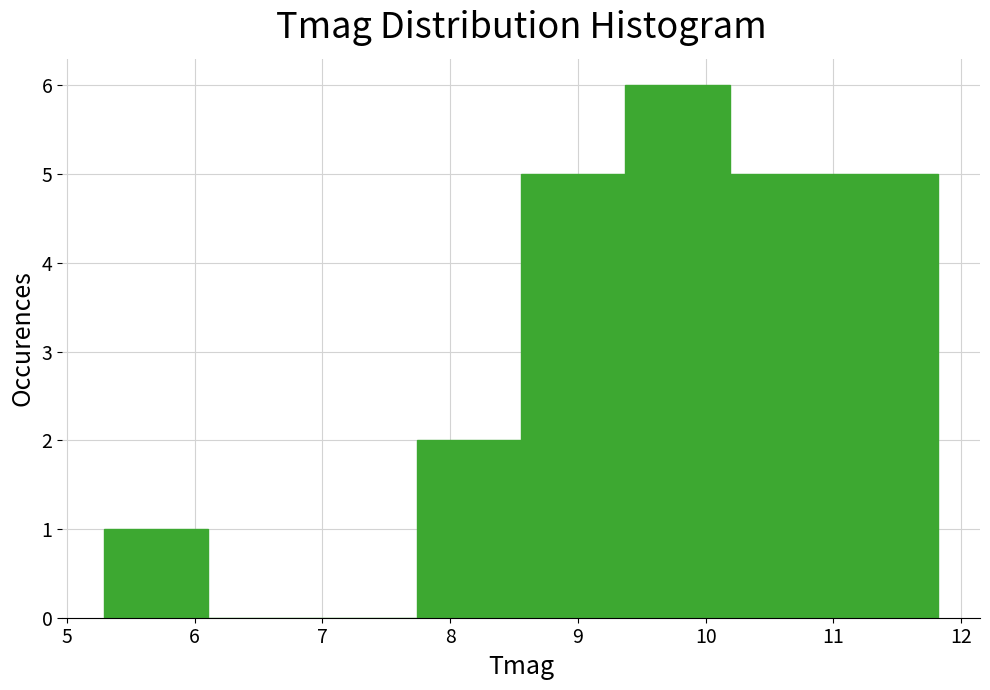

Reading left to right, transcribe this chart: for each bar, give the range it covers on the x-axis and its height. Neither the bar edges nor the heights are printed on the chart, so give them approximately, as read against the axes.

5.3 to 6.1: 1
6.1 to 6.9: 0
6.9 to 7.7: 0
7.7 to 8.6: 2
8.6 to 9.4: 5
9.4 to 10.2: 6
10.2 to 11.0: 5
11.0 to 11.8: 5